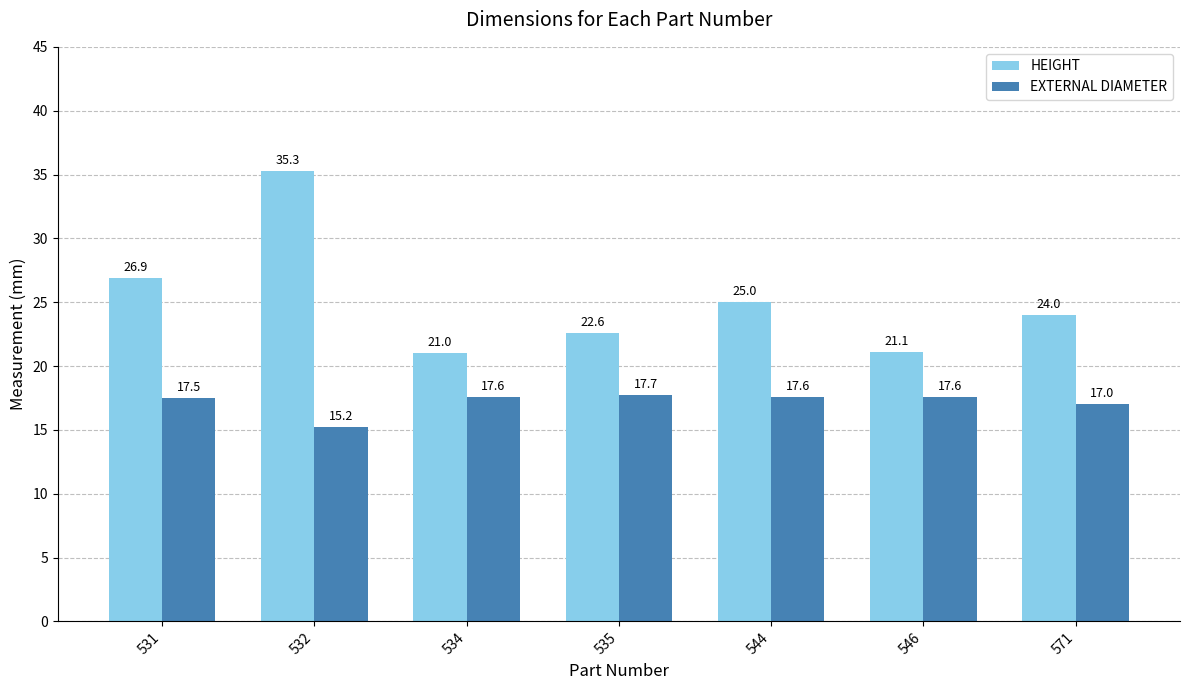

At 546, list the series in order from smallest to largest.

EXTERNAL DIAMETER, HEIGHT